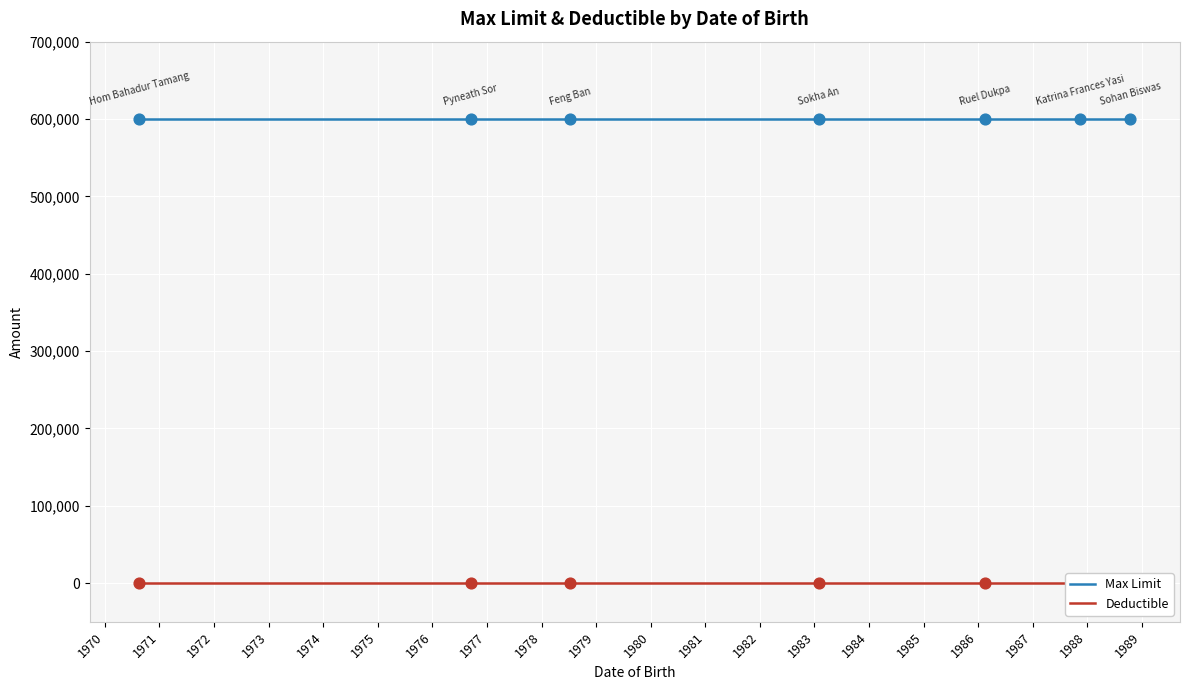

What are all the series names shown in the legend?

Max Limit, Deductible